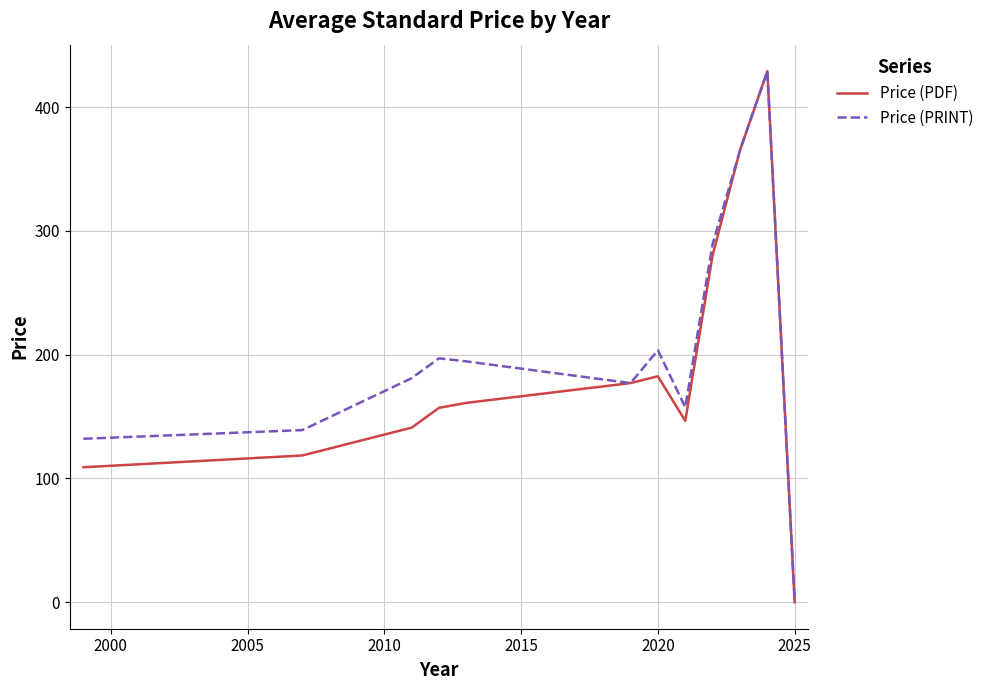

In Price (PRINT), how many points are lower than both neighbors (excluding endpoints)?

2